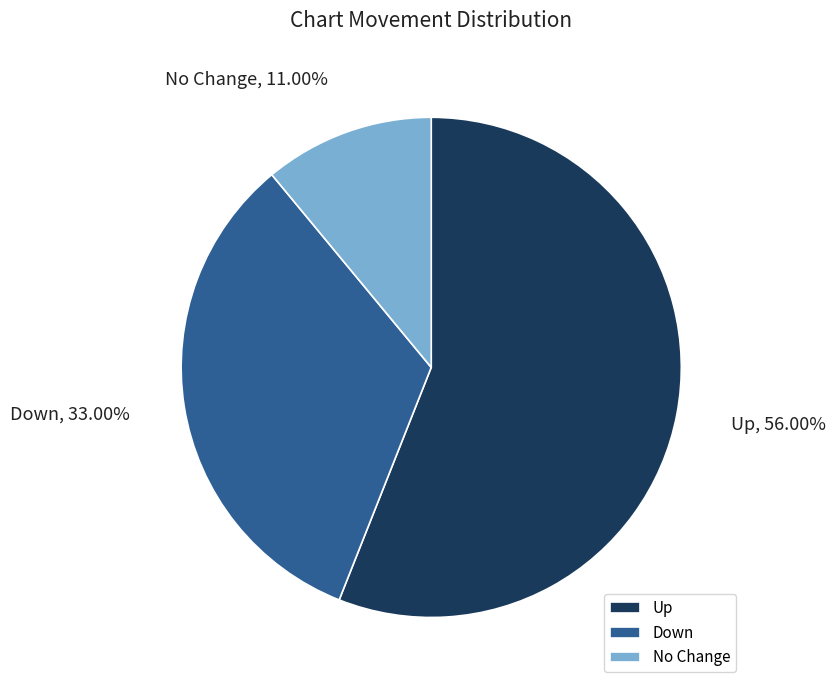

Does any single category account for the majority?

Yes